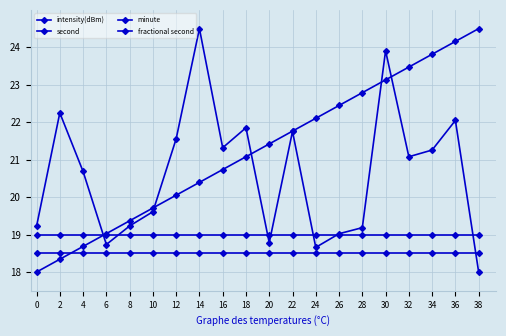

Rank the series by their average value, from lowest to highest.

fractional second, minute, intensity(dBm), second